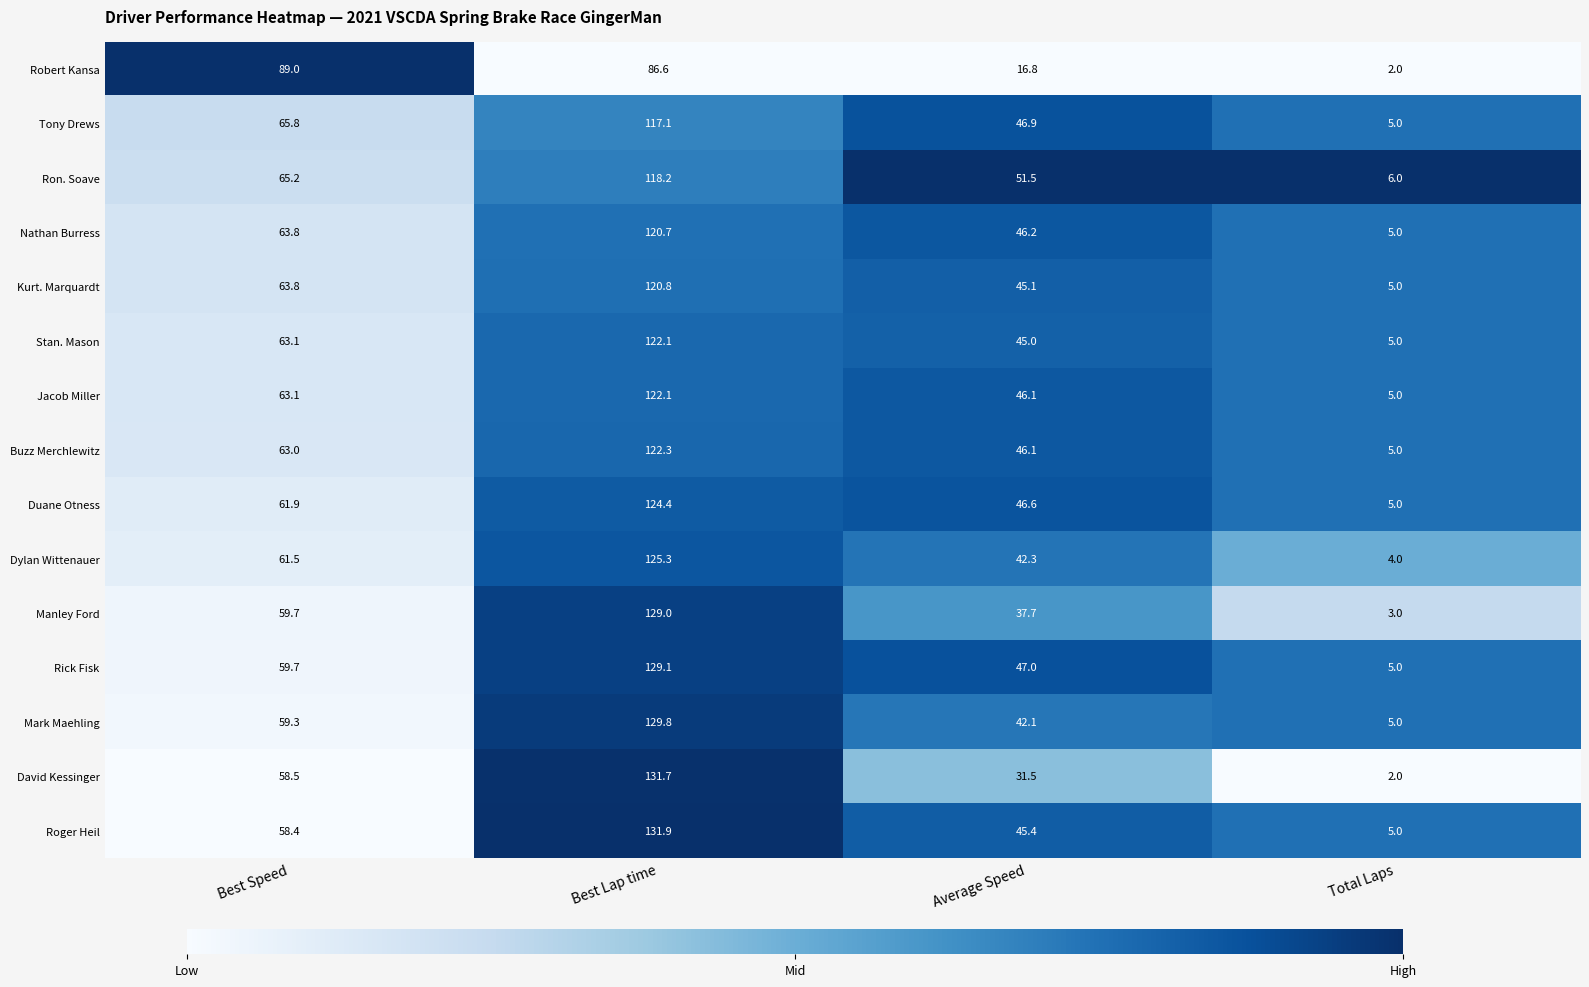

Count the number of data series in this chart.

15